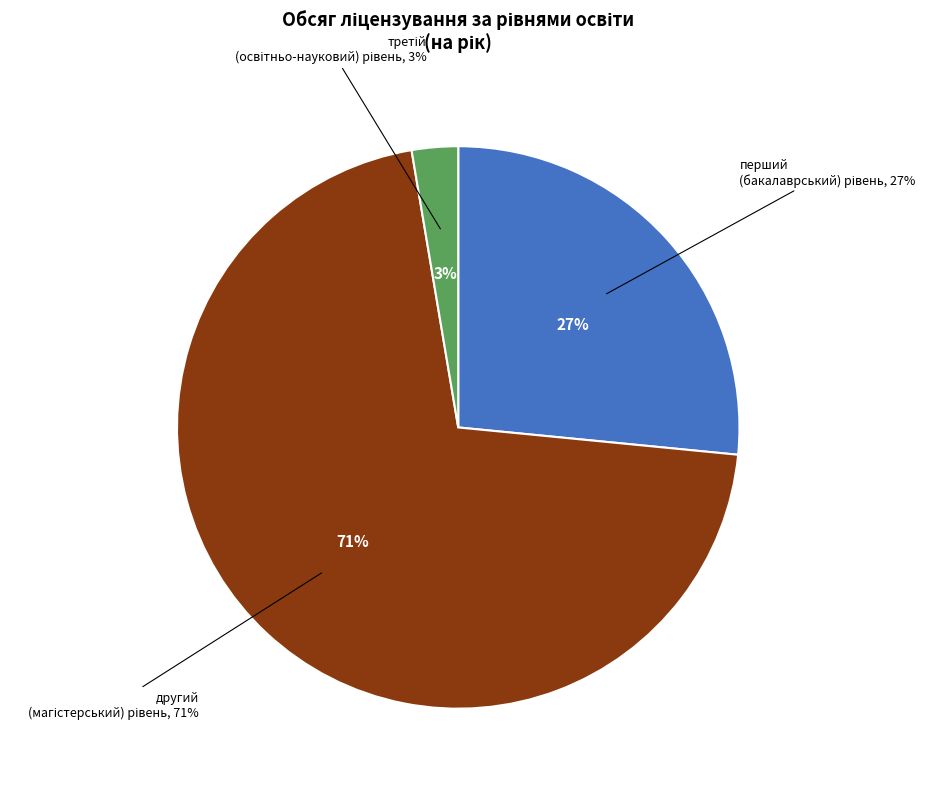

Is the sum of перший (бакалаврський) рівень and третій (освітньо-науковий) рівень greater than half?

No